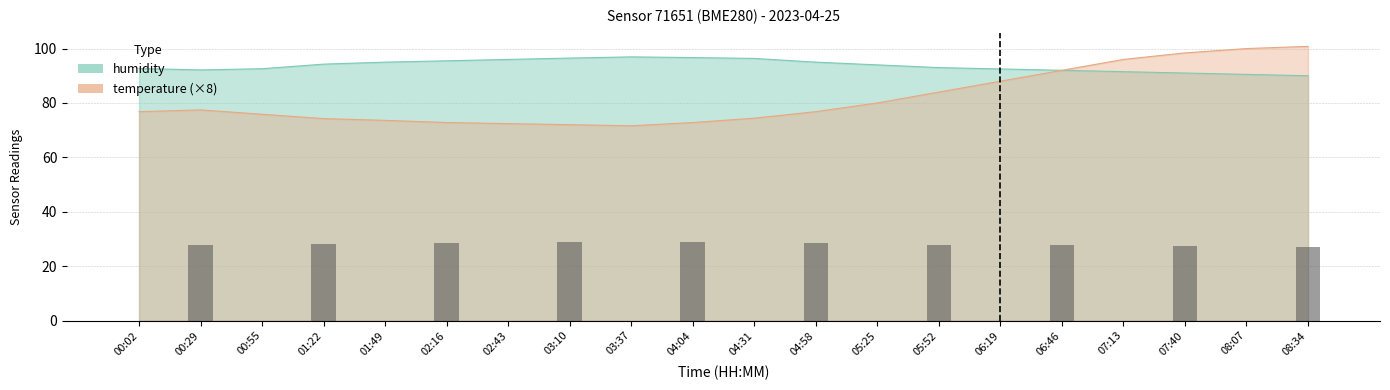

Reading left to right, what are all the values shown in this chart?

temperature: 00:02=76.8	00:29=77.4	00:55=75.8	01:22=74.2	01:49=73.6	02:16=72.8	02:43=72.4	03:10=72.0	03:37=71.6	04:04=72.8	04:31=74.4	04:58=76.8	05:25=80.0	05:52=84.0	06:19=88.0	06:46=92.0	07:13=96.0	07:40=98.4	08:07=100.0	08:34=100.8
humidity: 00:02=92.7	00:29=92.1	00:55=92.6	01:22=94.3	01:49=95.0	02:16=95.5	02:43=96.0	03:10=96.5	03:37=96.9	04:04=96.7	04:31=96.4	04:58=95.0	05:25=94.0	05:52=93.0	06:19=92.5	06:46=92.0	07:13=91.5	07:40=91.0	08:07=90.5	08:34=90.0